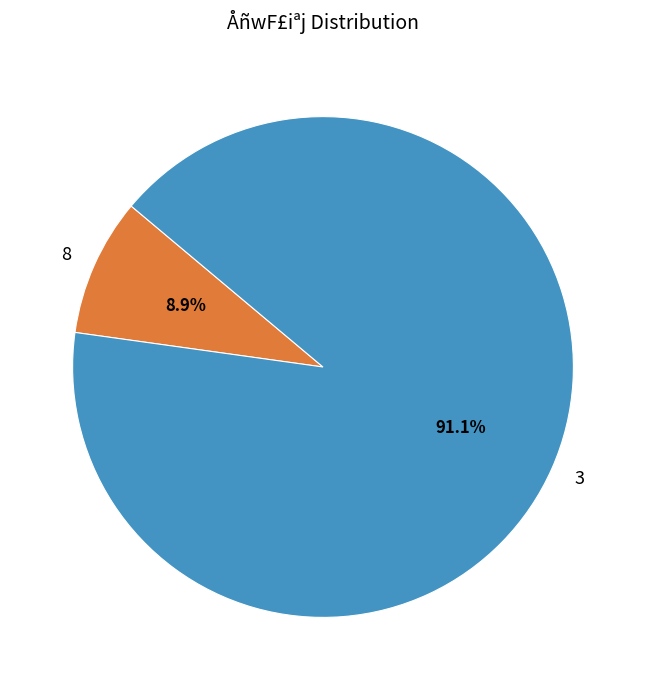

How much of the chart is everything except 8?

91.1%